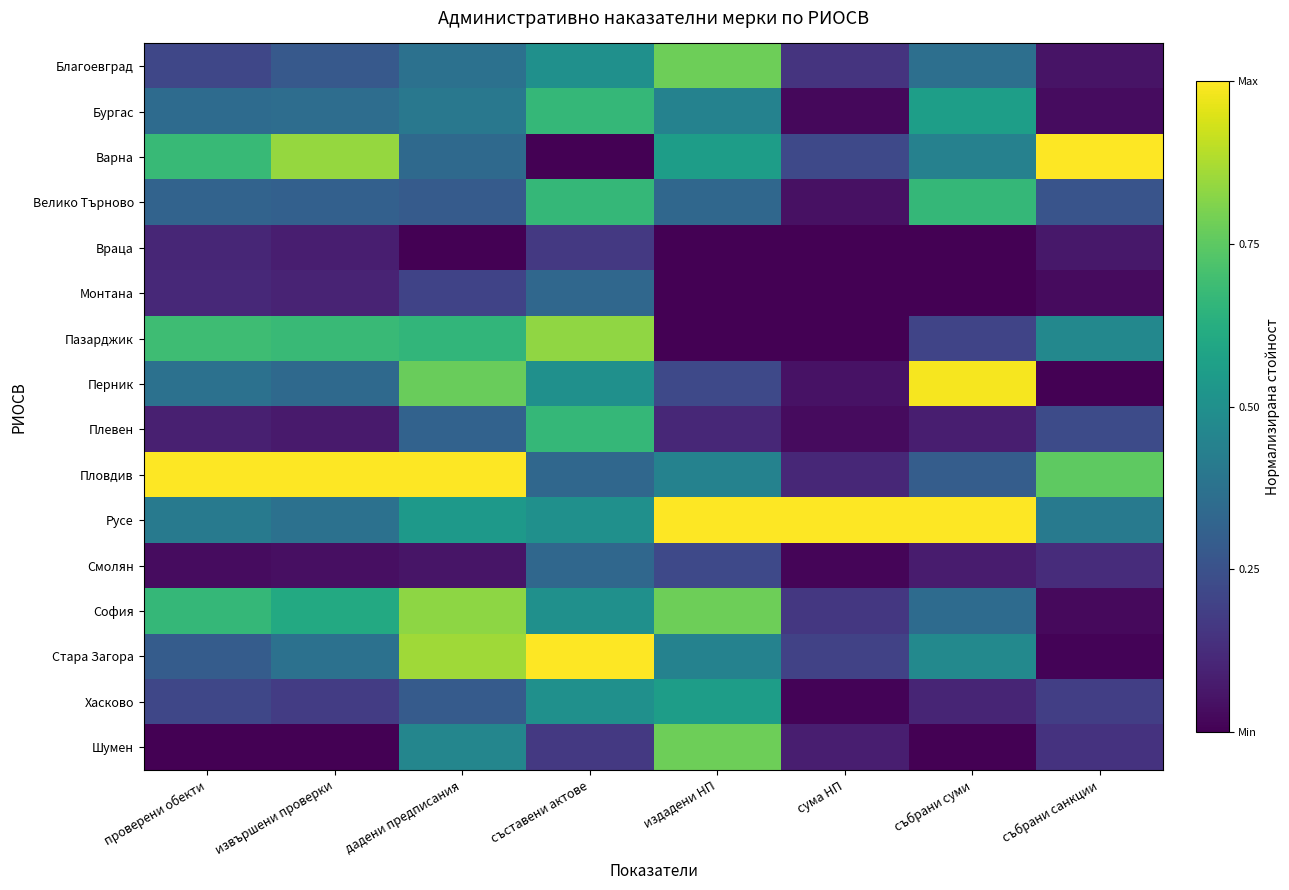

What is the total value across all series at извършени проверки?

5.6